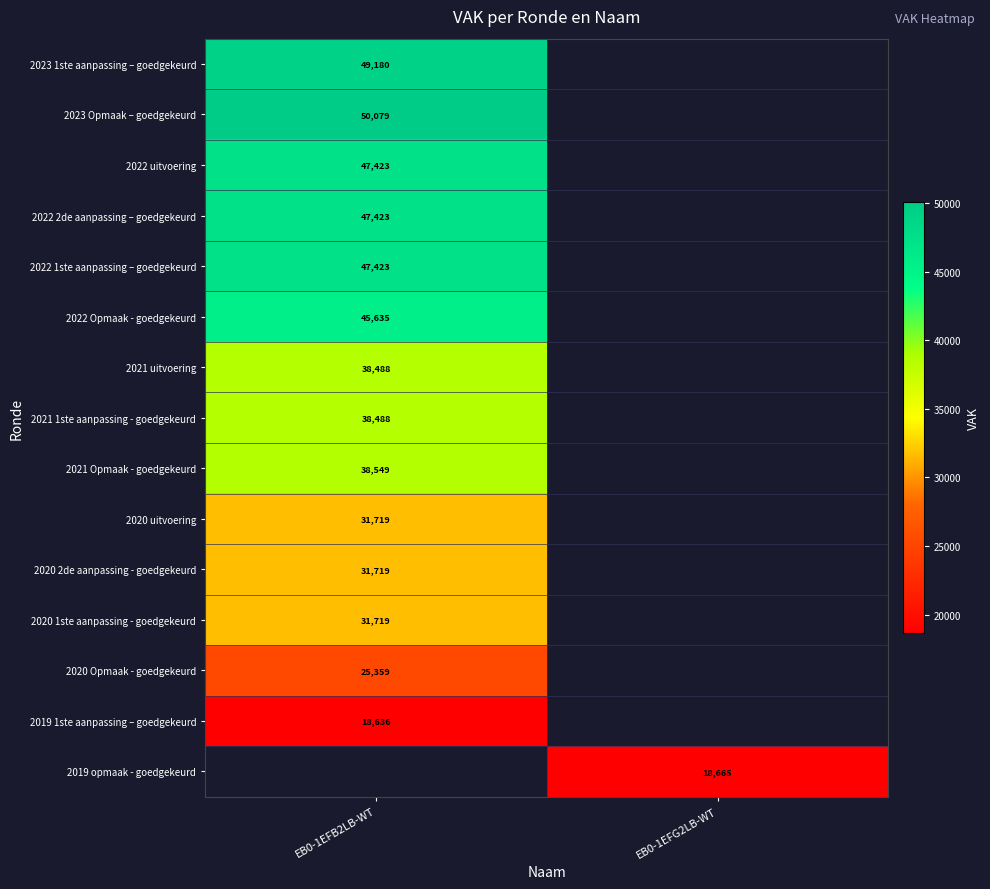

Which has a higher value, EB0-1EFB2LB-WT or EB0-1EFG2LB-WT?

EB0-1EFG2LB-WT